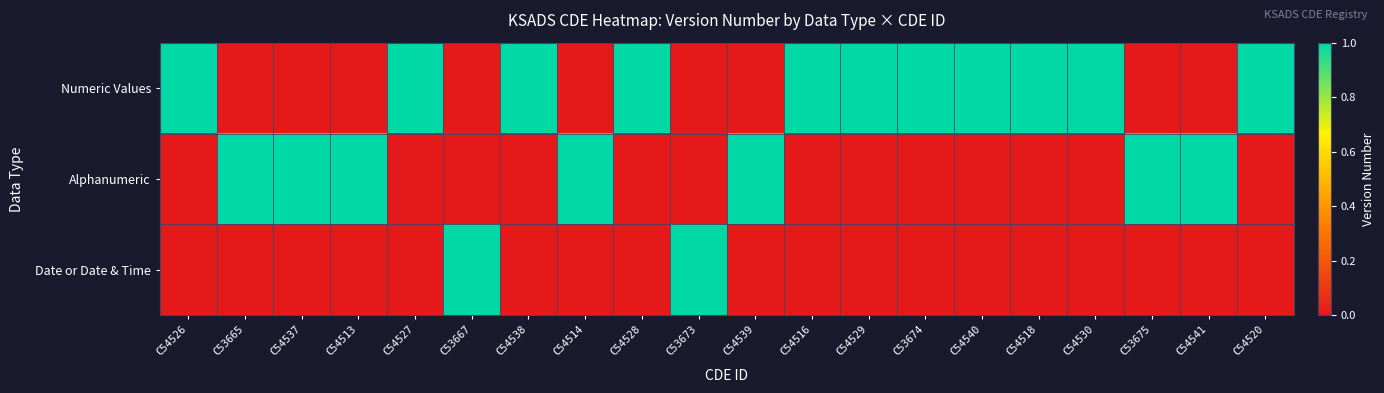

How many distinct data groups are displayed?

3